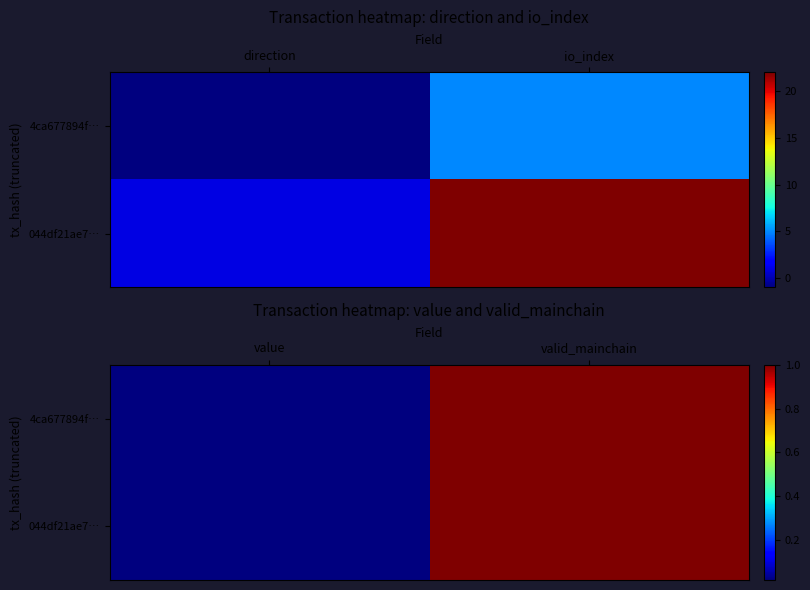

Which has a higher value, io_index or direction?

io_index